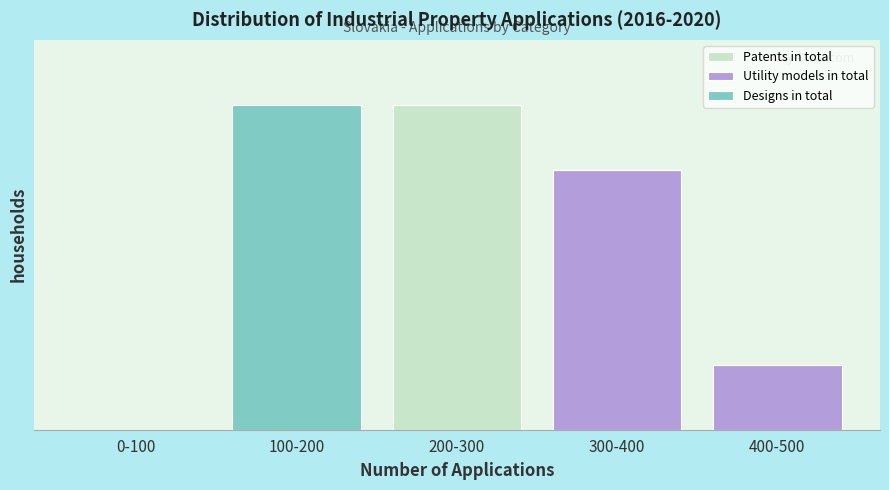

Does the chart contain stacked bars?

Yes